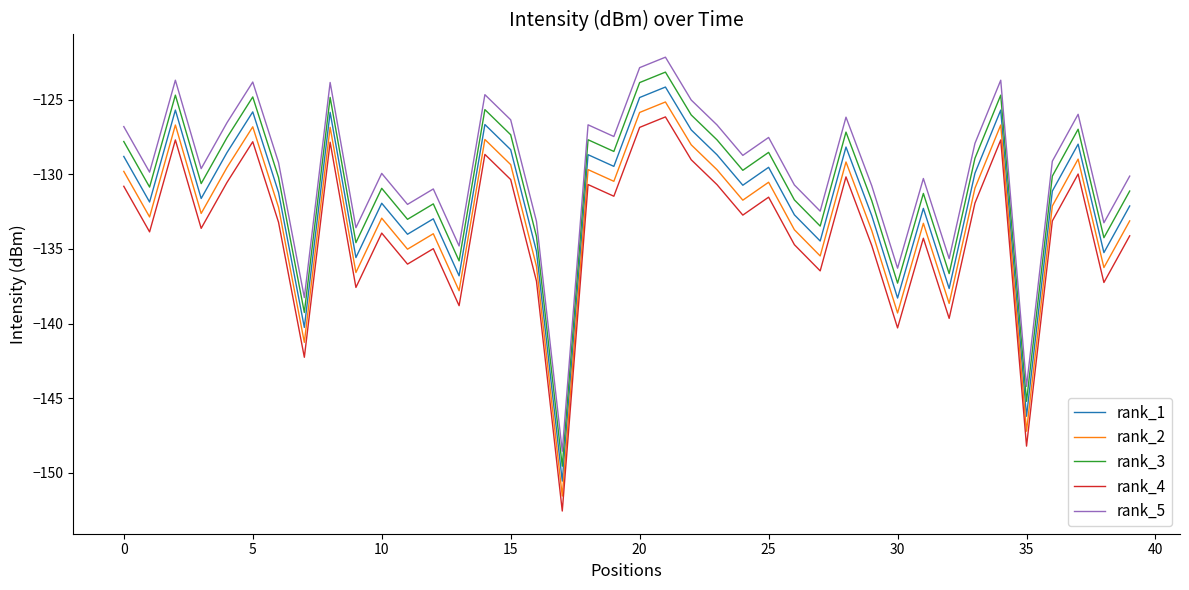

What is the highest value of the rank_4 series?

-126.2